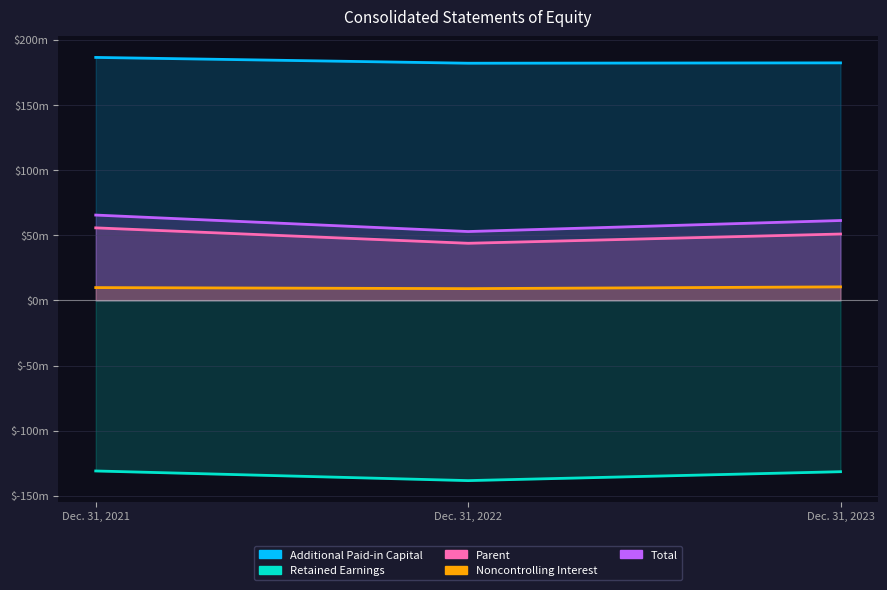

What is the value of the Parent point at the 3rd from the left?

50932994